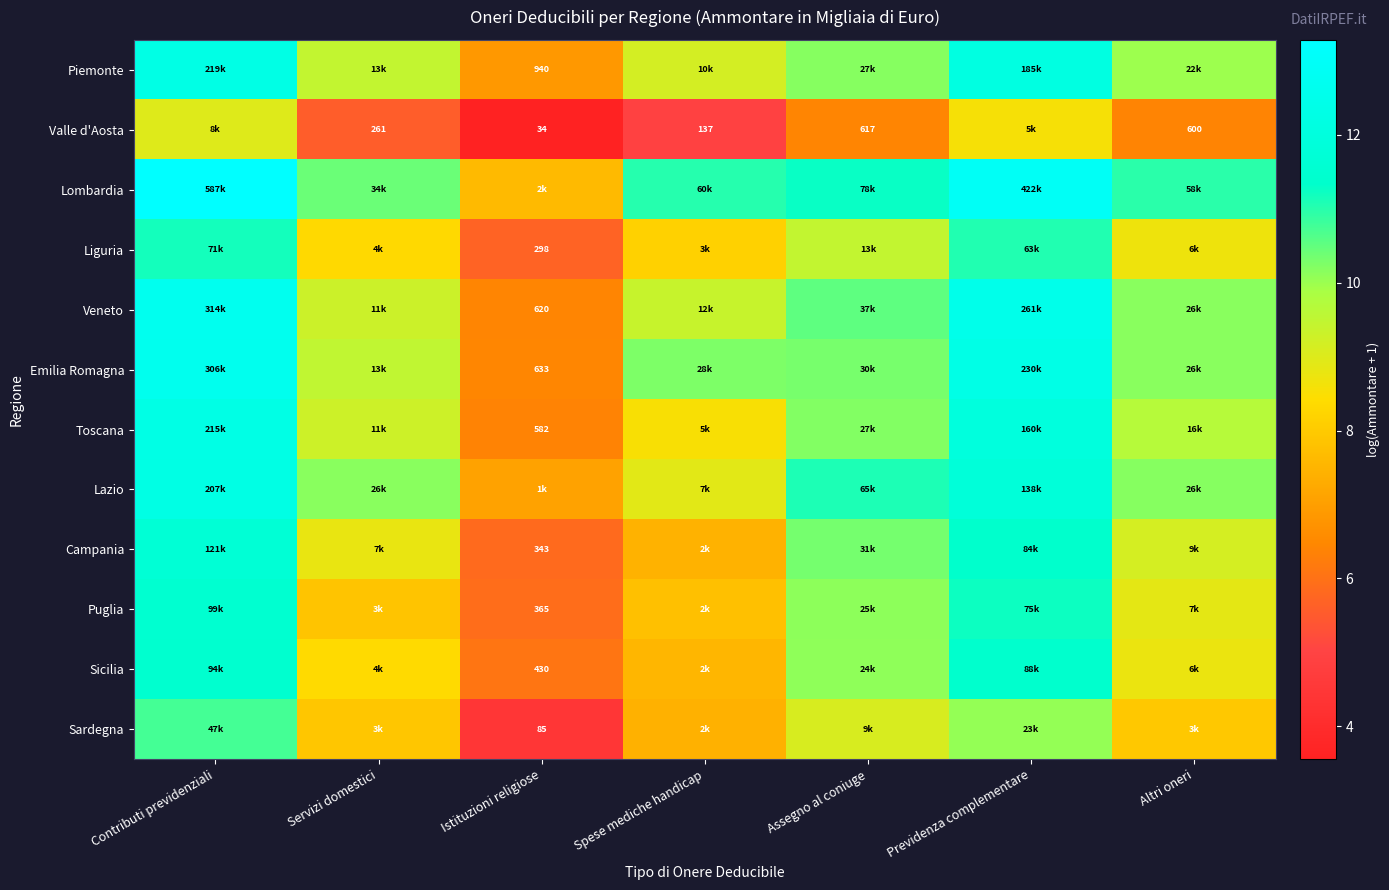

What is the average value of the Puglia series?

9.0